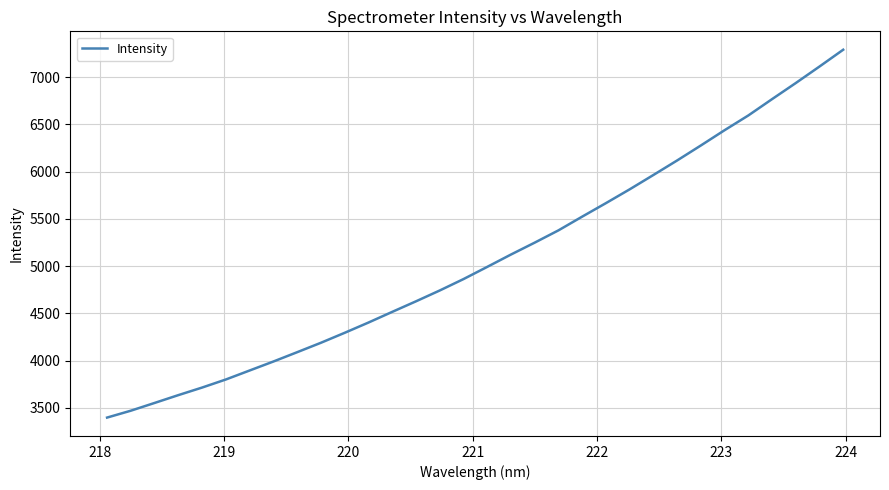

What is the minimum value shown in the chart?

3397.9